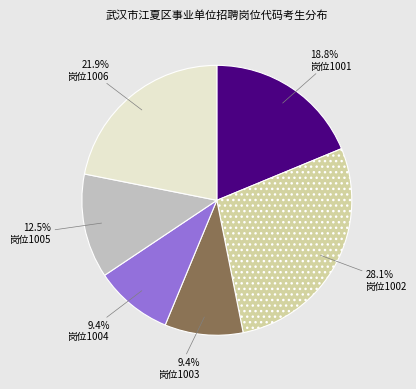

Is there a majority slice in this chart?

No